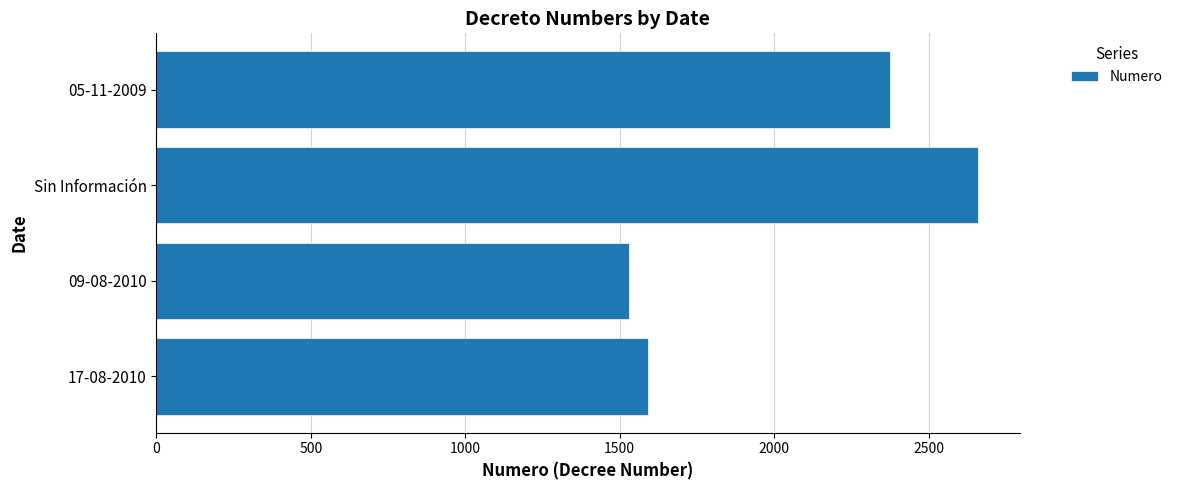

List the labels in order of value, largest first.

Sin Información, 05-11-2009, 17-08-2010, 09-08-2010